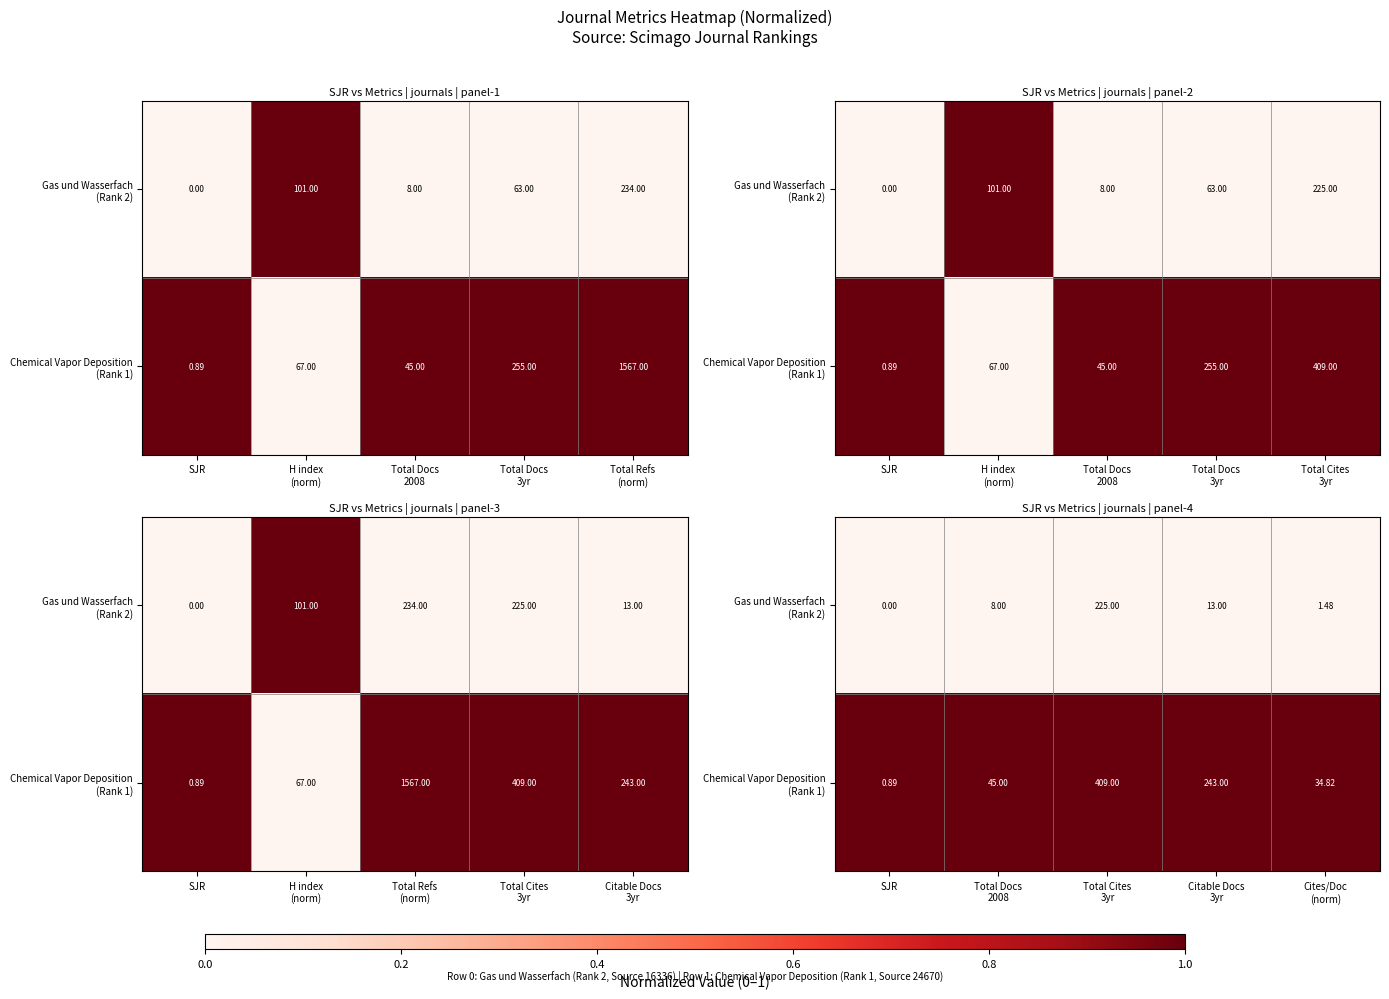

Rank the series at Total Cites 3yr from lowest to highest value.

Gas und Wasserfach (Rank 2), Chemical Vapor Deposition (Rank 1)